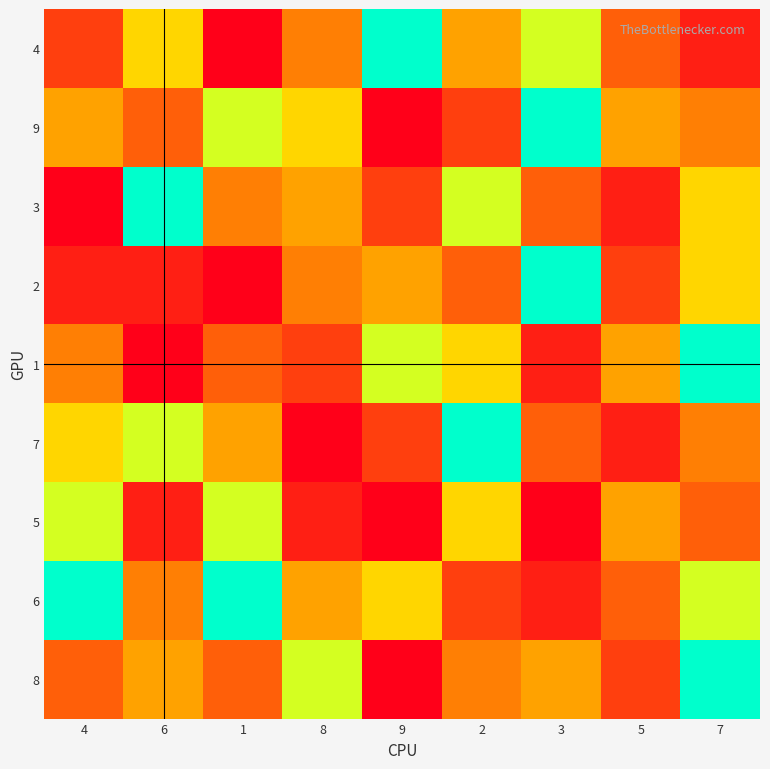

Count the number of categories in the chart.

9